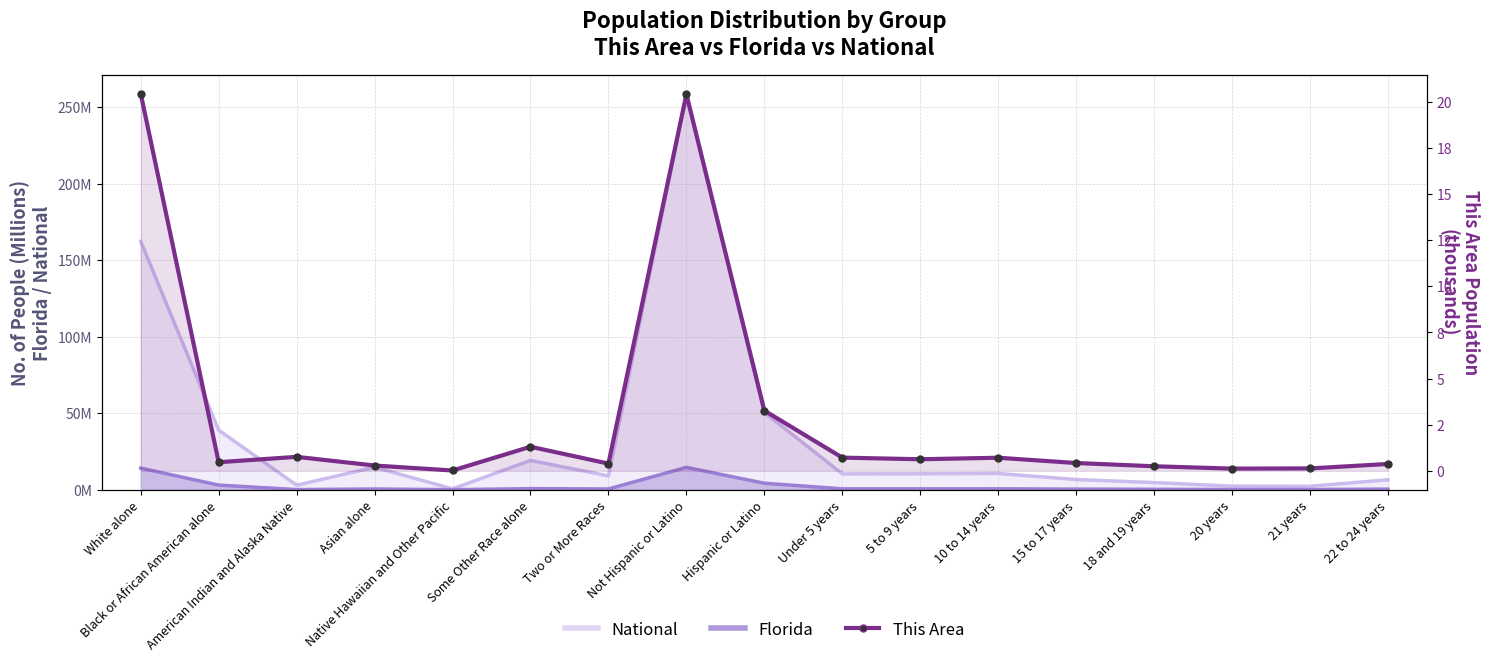

What is the label of the 6th point from the left?

Some Other Race alone